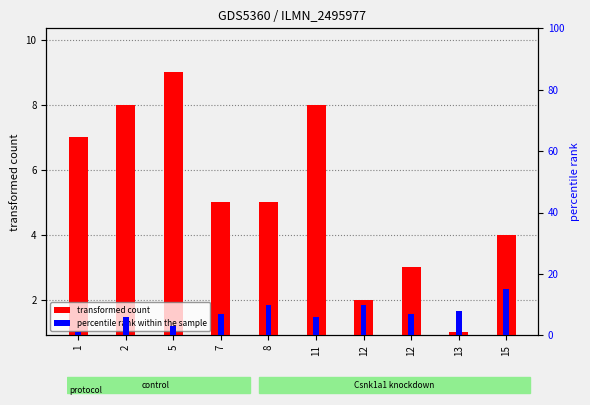

How many values in the percentile rank within the sample series exceed 7?

4